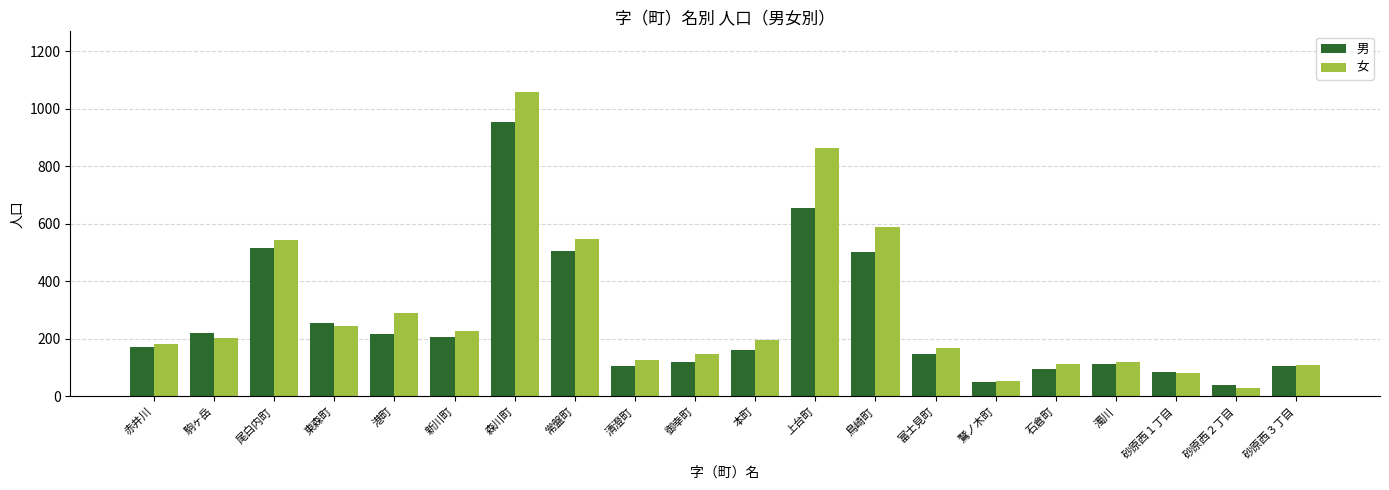

List the series in order of their peak value, highest first.

女, 男